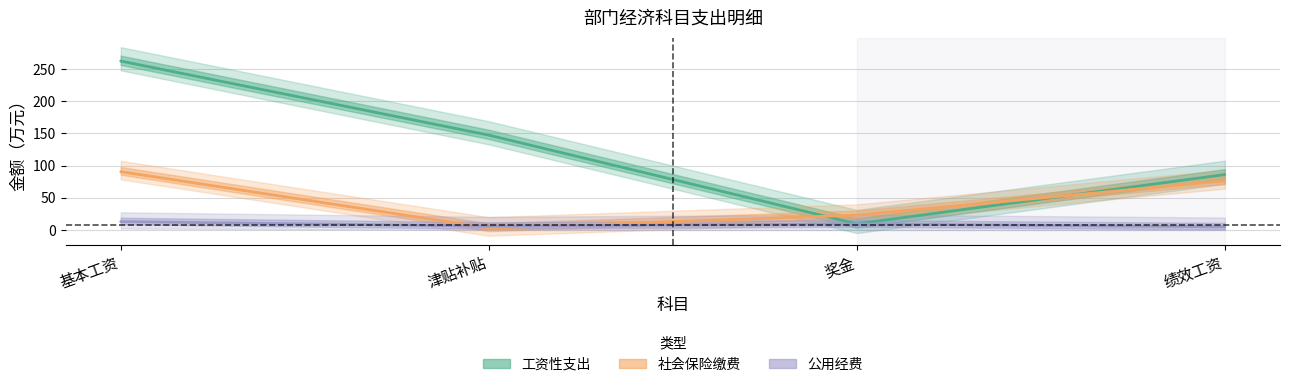

Is the value of 工资性支出_center at 奖金 greater than the value of 公用经费_center at 绩效工资?

Yes